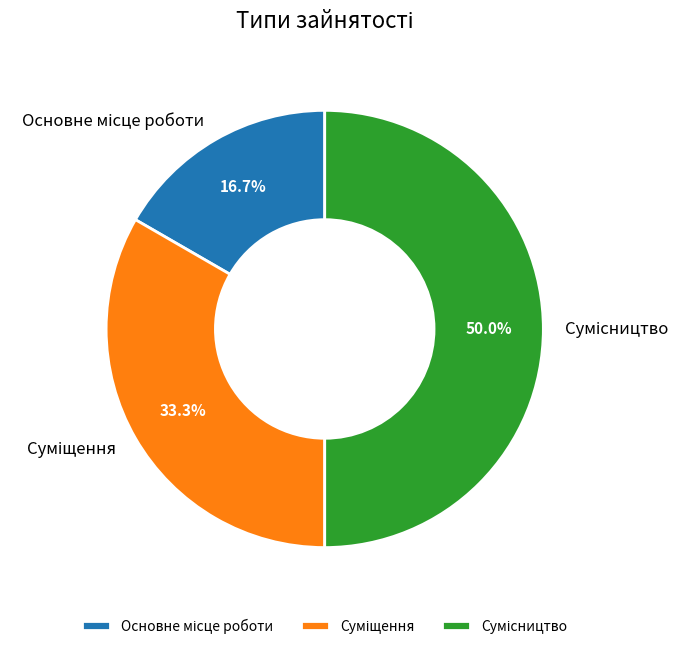

What is the ratio of the value at Суміщення to the value at Основне місце роботи?

2.0